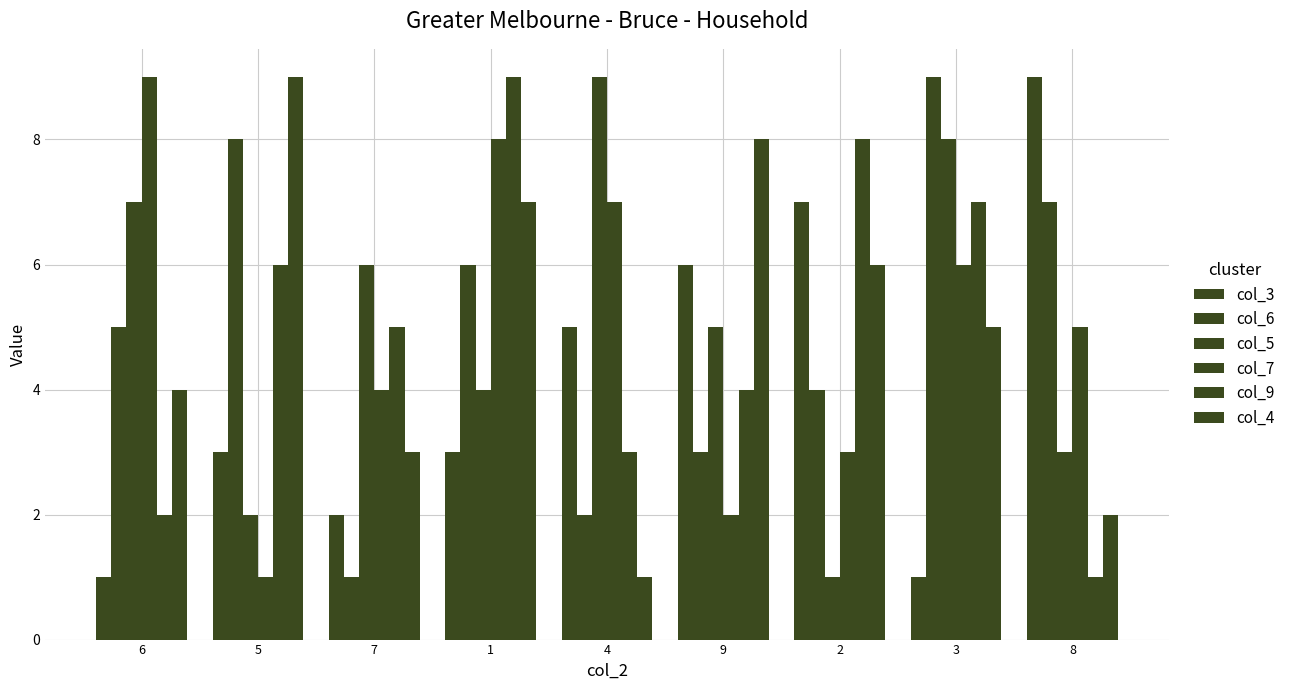

Which series has the largest range (max minus min)?

col_3